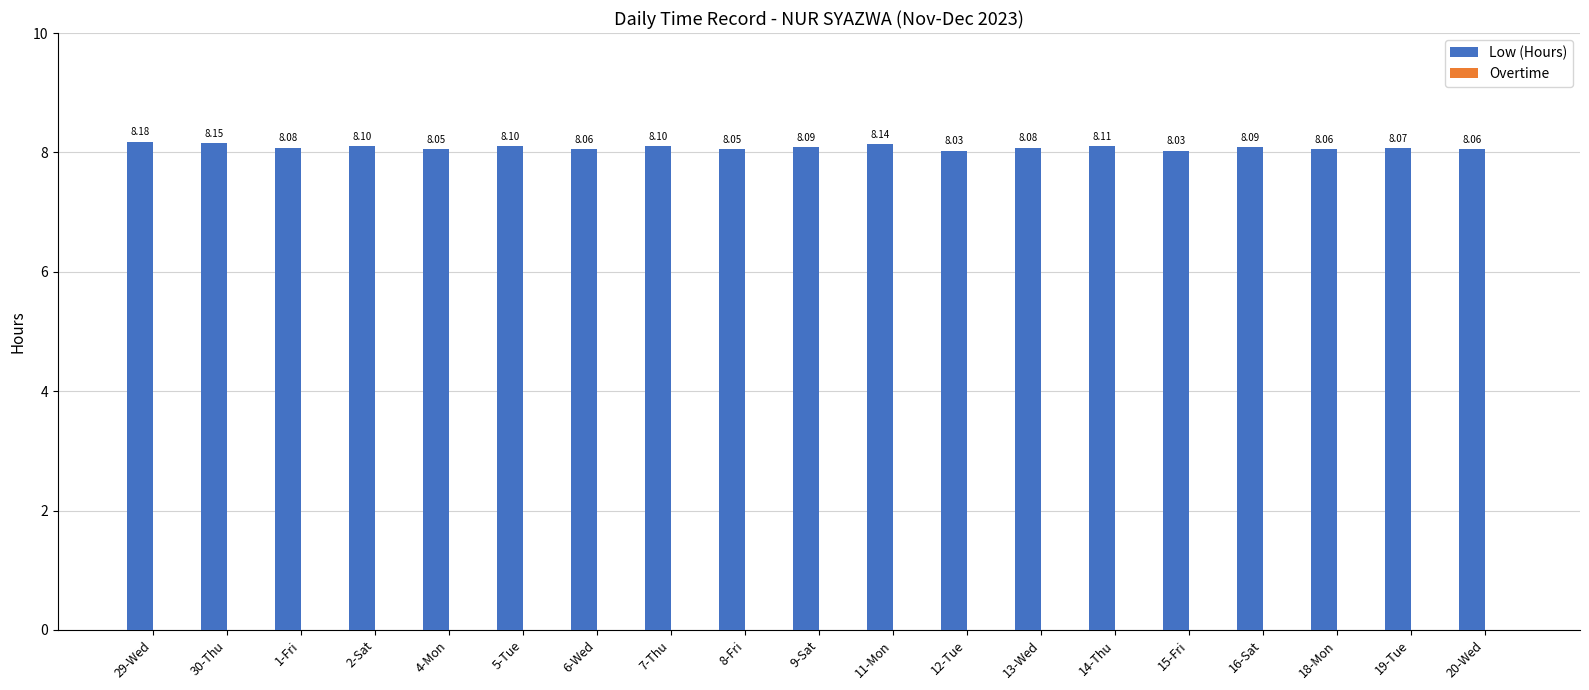

What is the sum of all values?

153.6